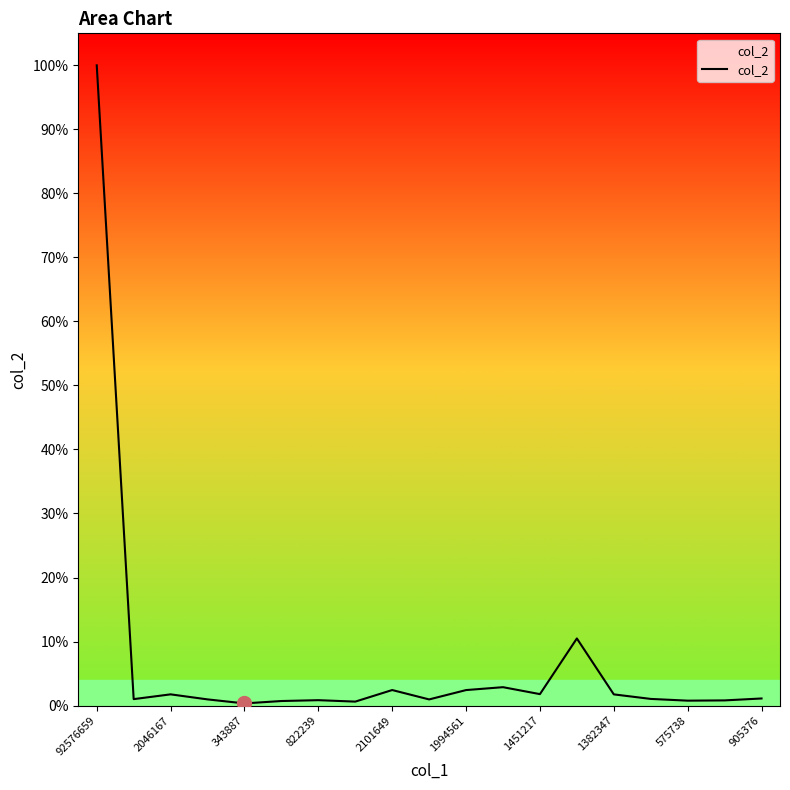

Is this an area chart (filled region under the line)?

Yes